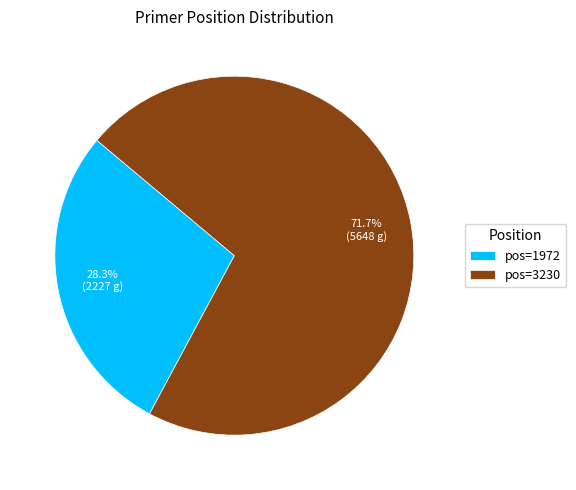

Which has a higher value, pos=1972 or pos=3230?

pos=3230